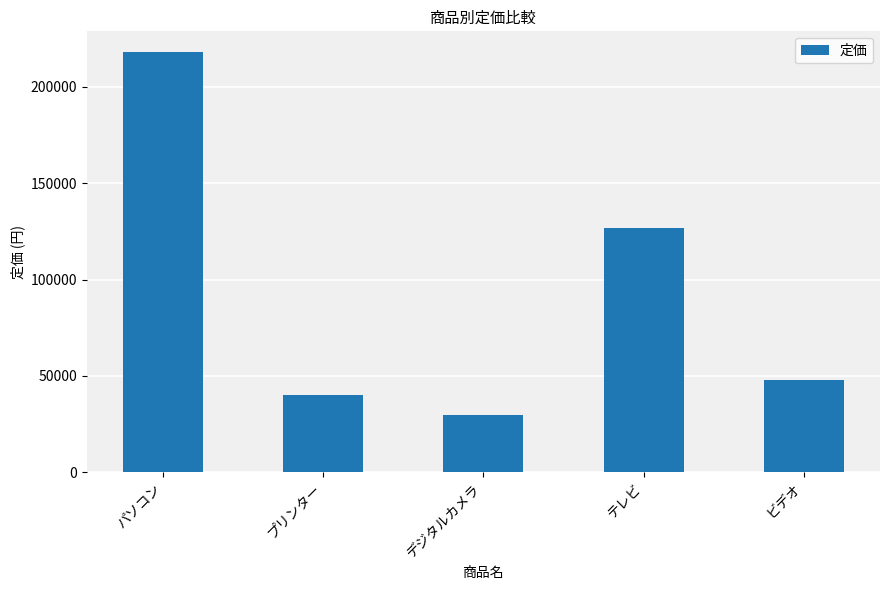

What is the label of the 3rd bar from the right?

デジタルカメラ